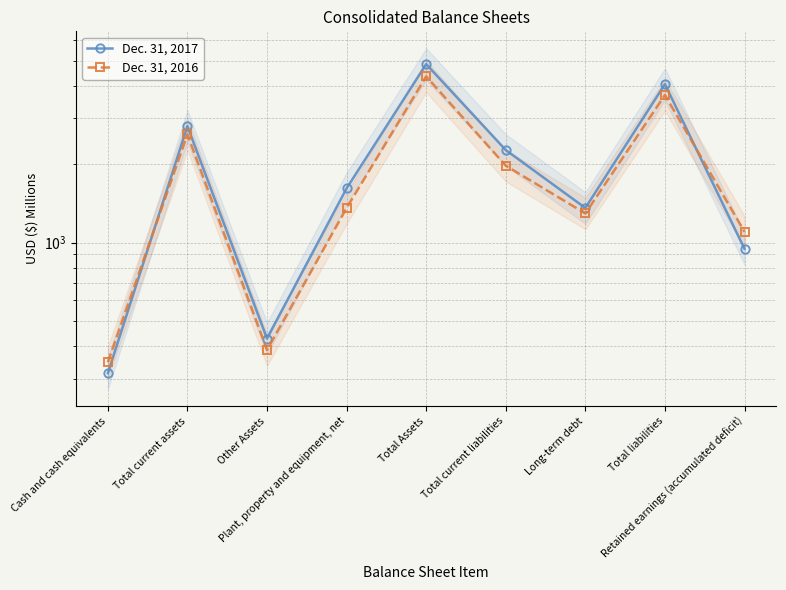

What is the smallest value displayed?

315